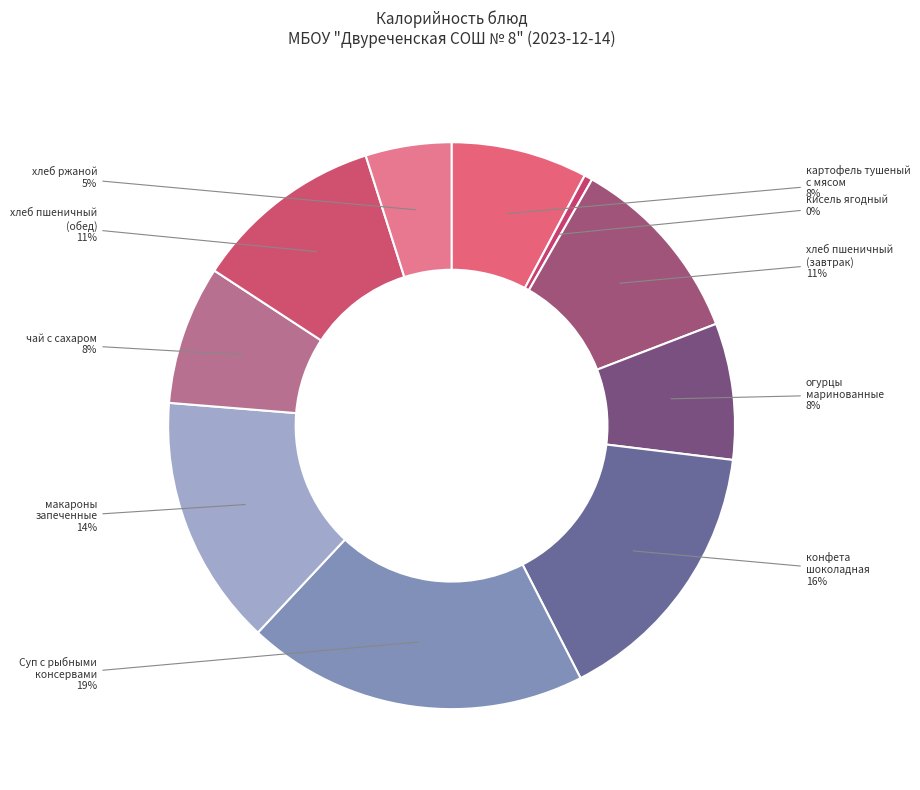

Count the number of slices in the pie.

10